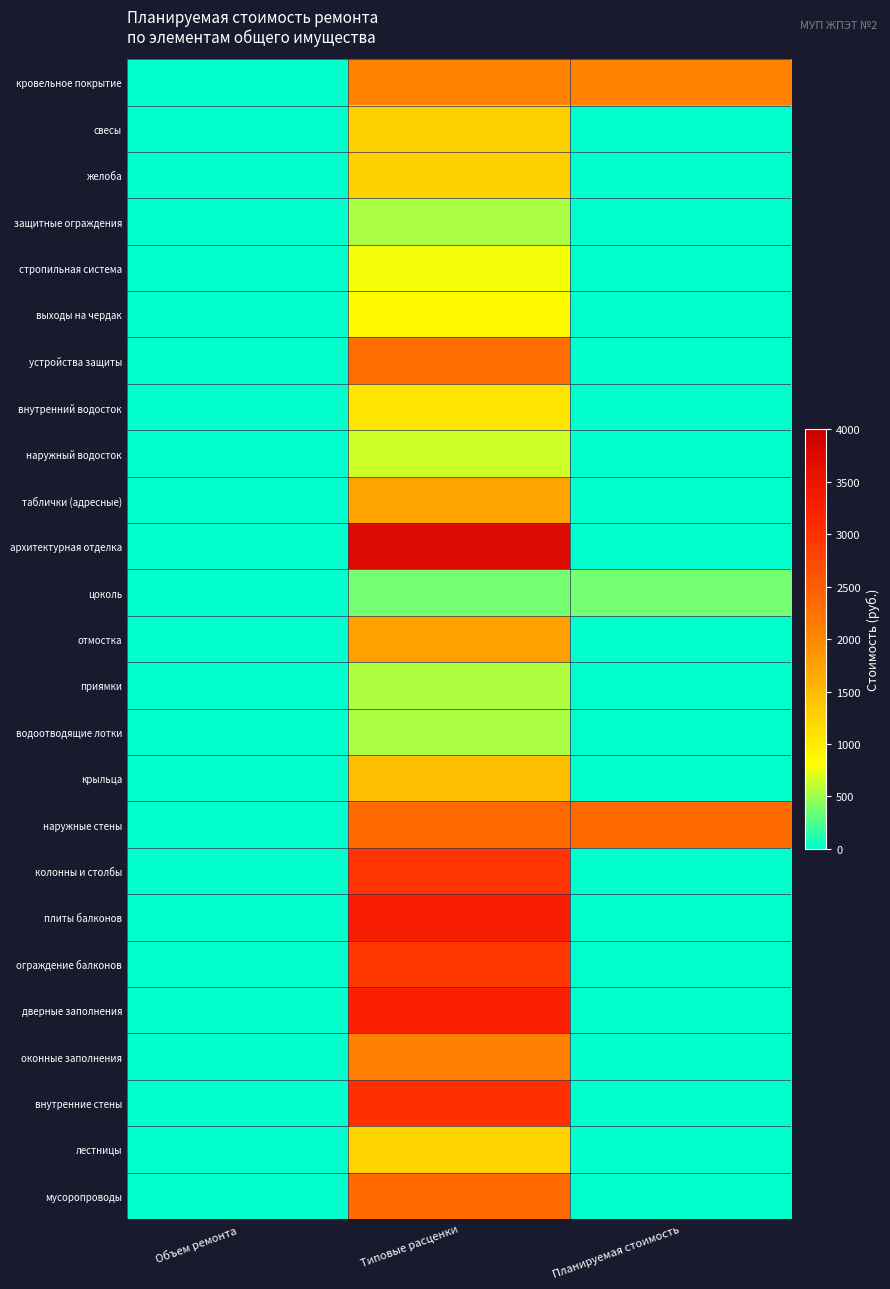

Rank the series by their maximum value, from highest to lowest.

архитектурная отделка, плиты балконов, дверные заполнения, внутренние стены, колонны и столбы, ограждение балконов, мусоропроводы, наружные стены, устройства защиты, оконные заполнения, кровельное покрытие, отмостка, таблички (адресные), крыльца, свесы, желоба, лестницы, внутренний водосток, выходы на чердак, стропильная система, наружный водосток, приямки, защитные ограждения, водоотводящие лотки, цоколь